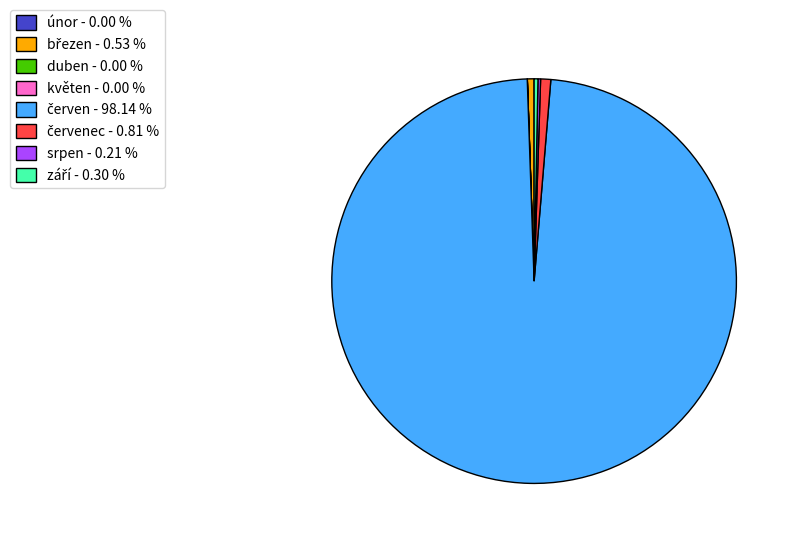

Does any single category account for the majority?

Yes